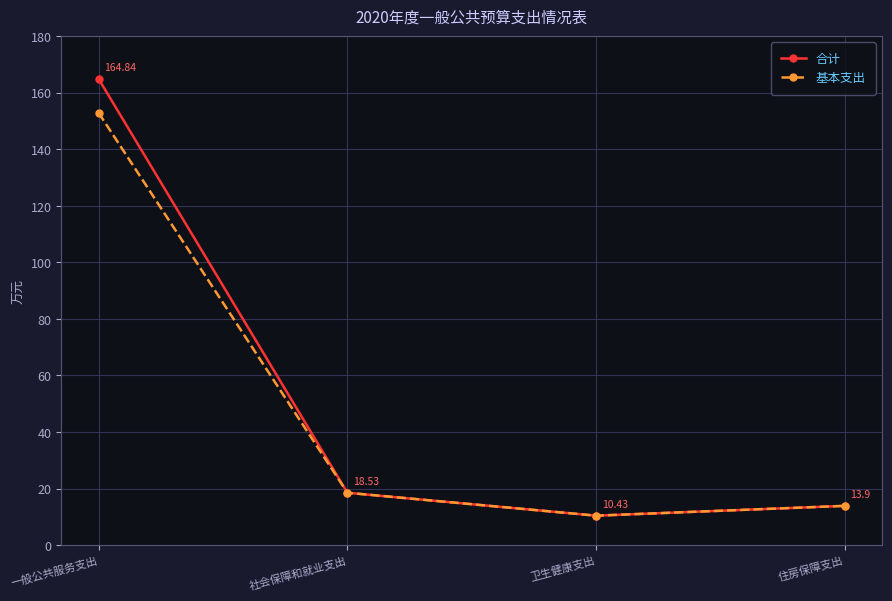

How many interior local valleys does the 基本支出 series have?

1